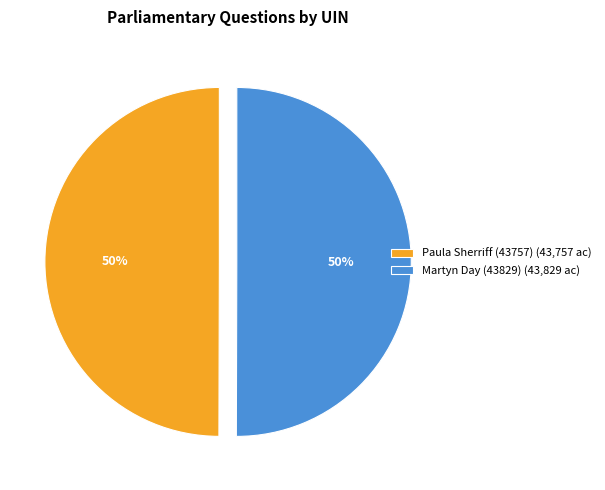

True or false: Martyn Day (43829) accounts for 50% of the total.

True